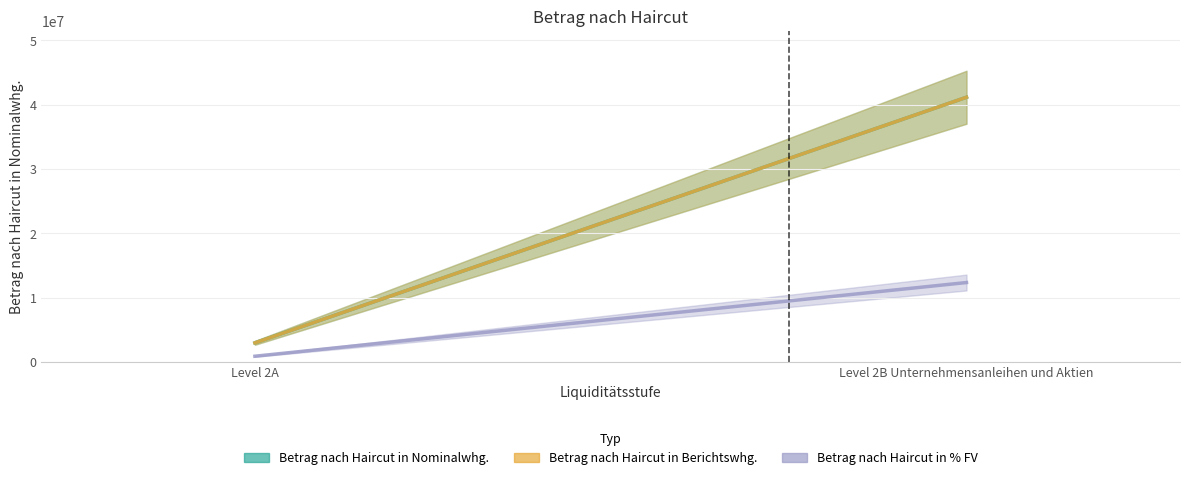

What is the value of the Betrag nach Haircut in Nominalwhg. point at the 2nd from the left?

41169425.9